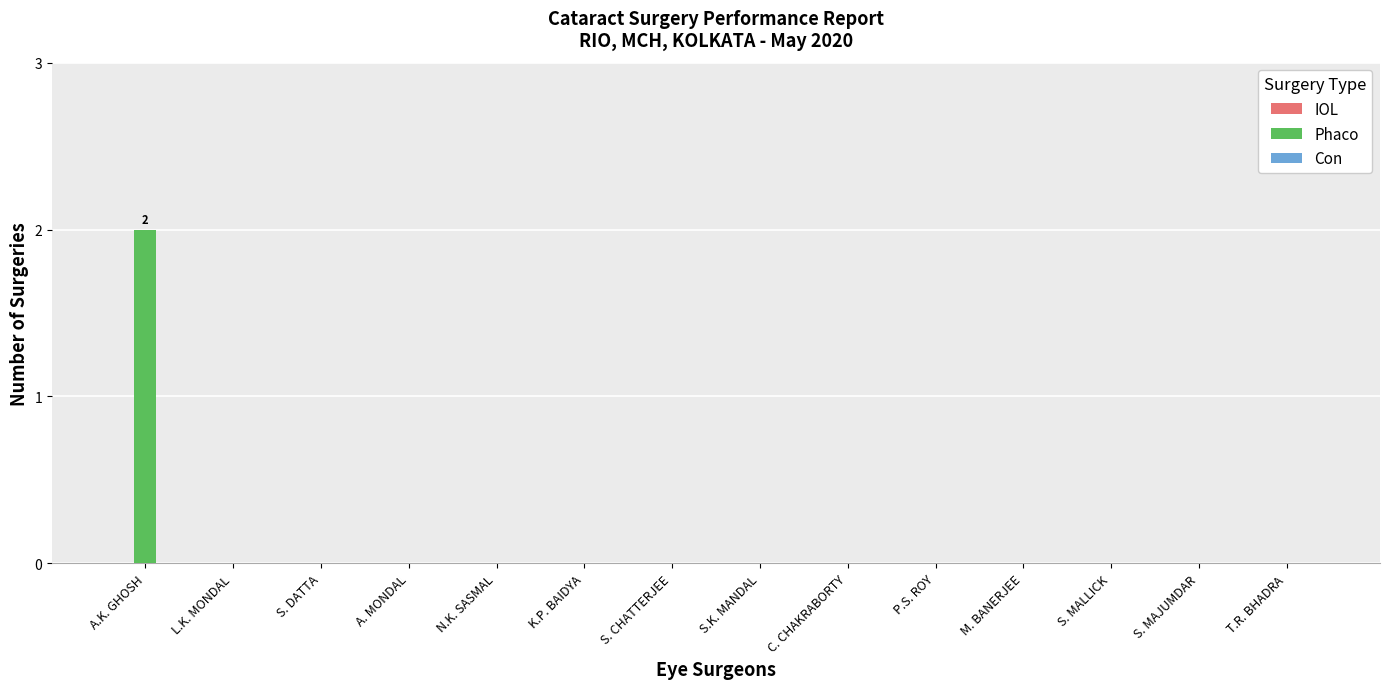

Is it true that the value at S. DATTA is 1?

False